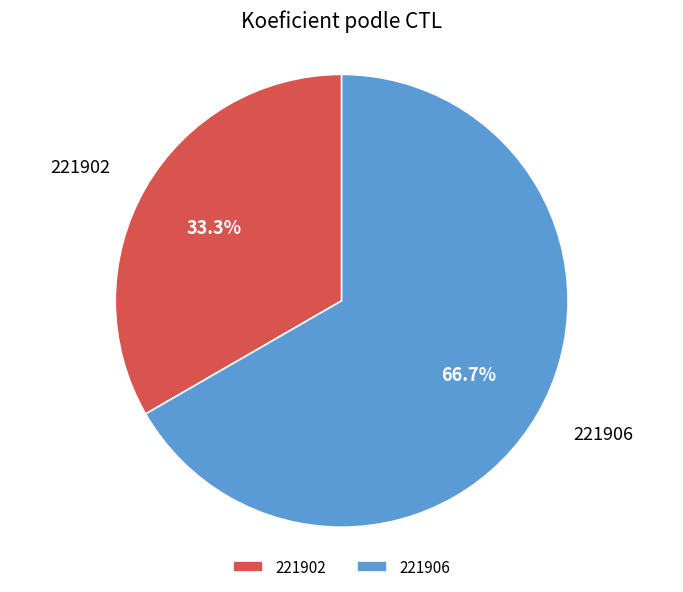

What percentage is NOT represented by 221902?

66.7%